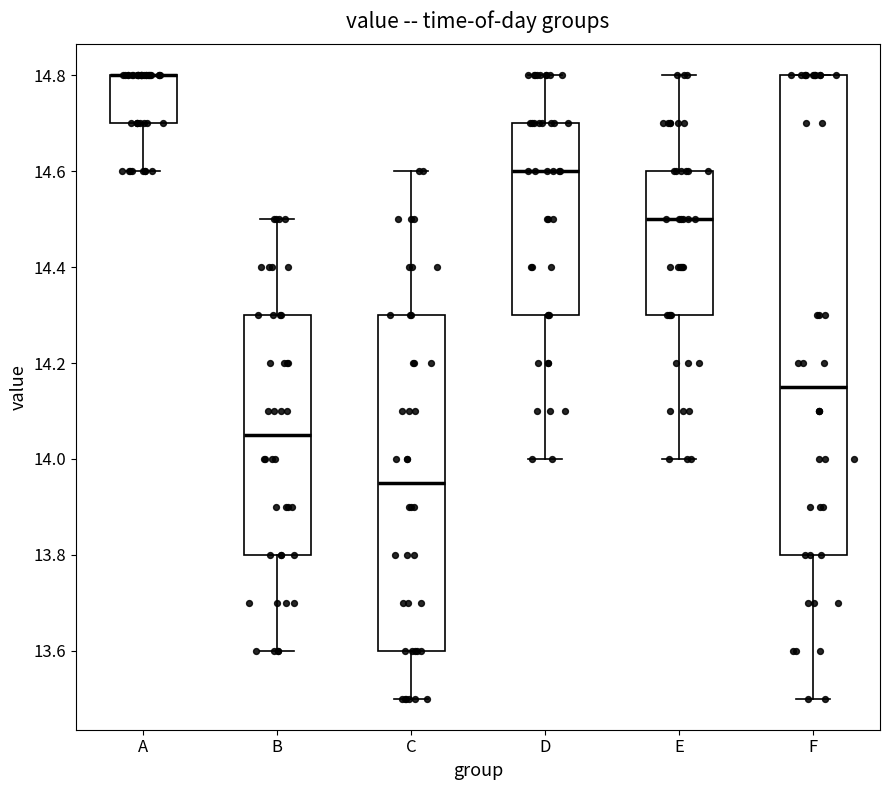

Which box is the tallest, from its lower edge to its upper edge?

F